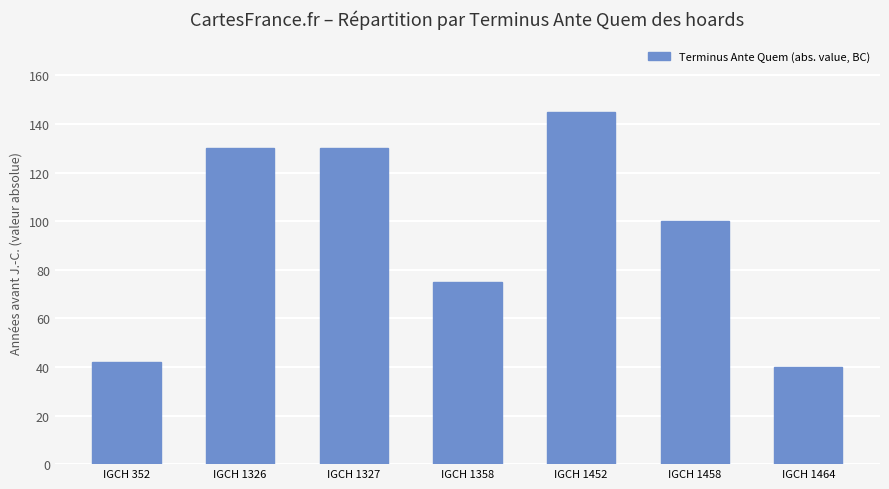

At which label is the value closest to 92?

IGCH 1458